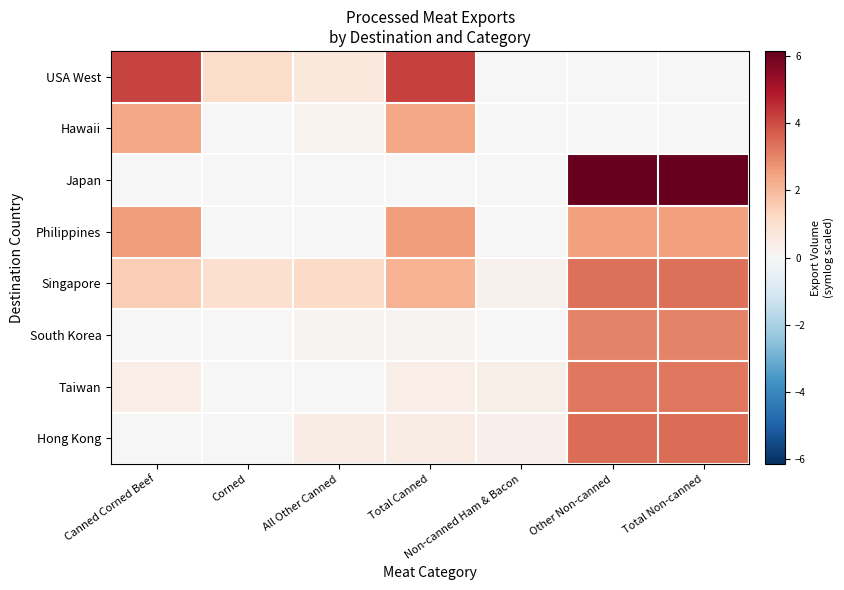

Rank the series by their maximum value, from lowest to highest.

Hawaii, Philippines, South Korea, Taiwan, Singapore, Hong Kong, USA West, Japan